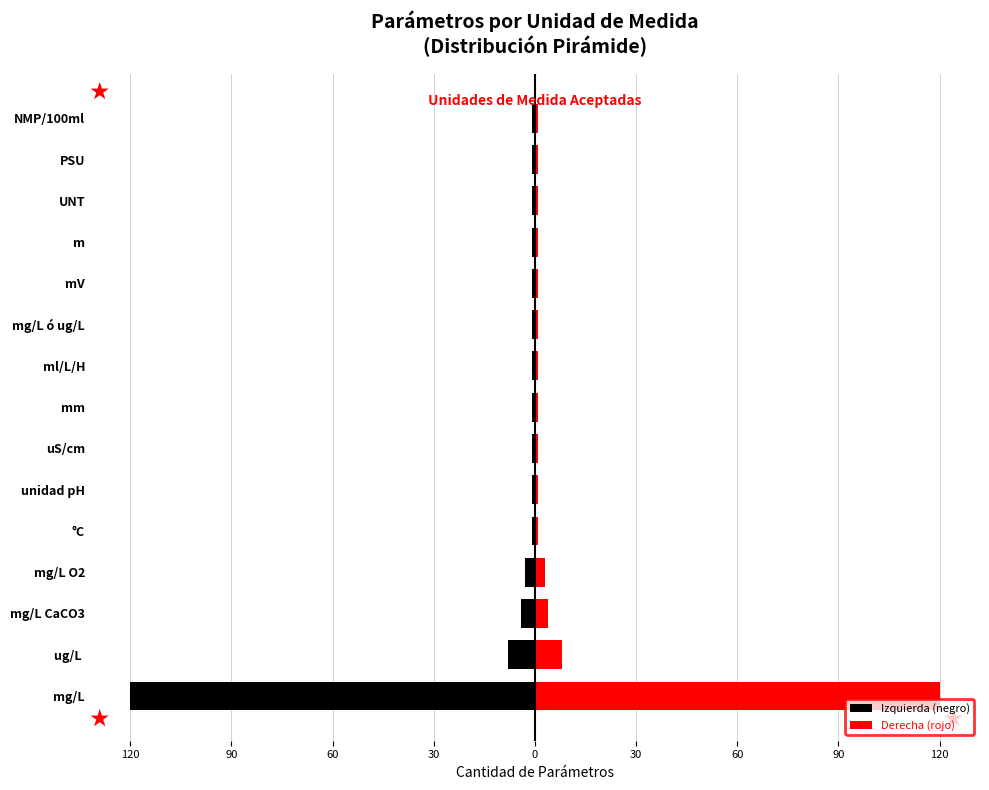

How many bars are there in total?

30